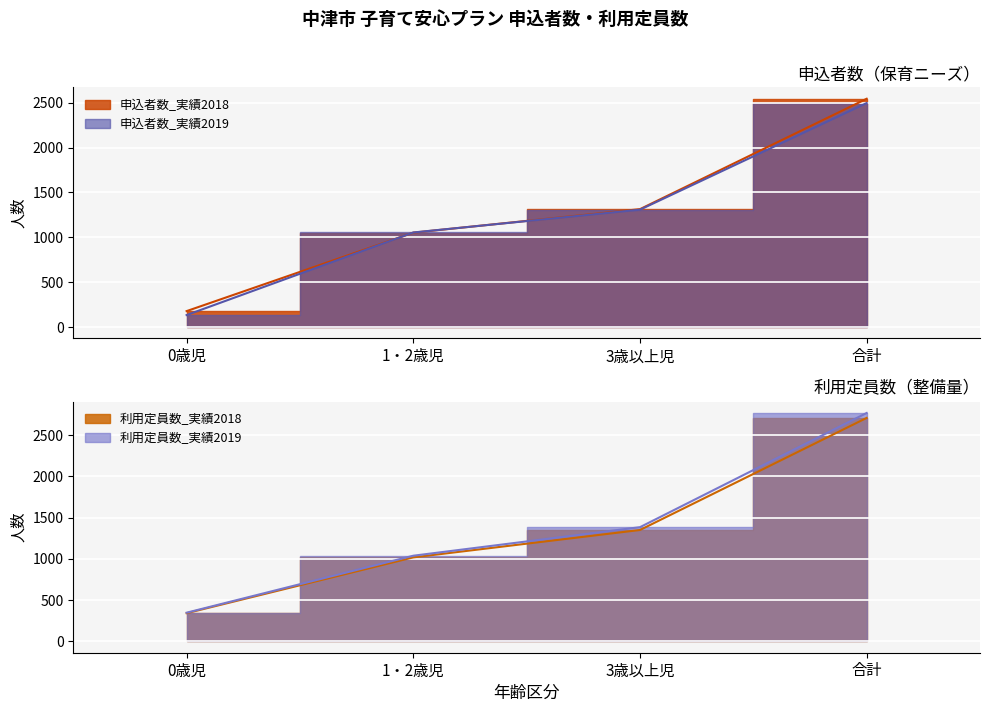

What is the value of the 申込者数_実績2018 point at the 3rd from the left?

1314